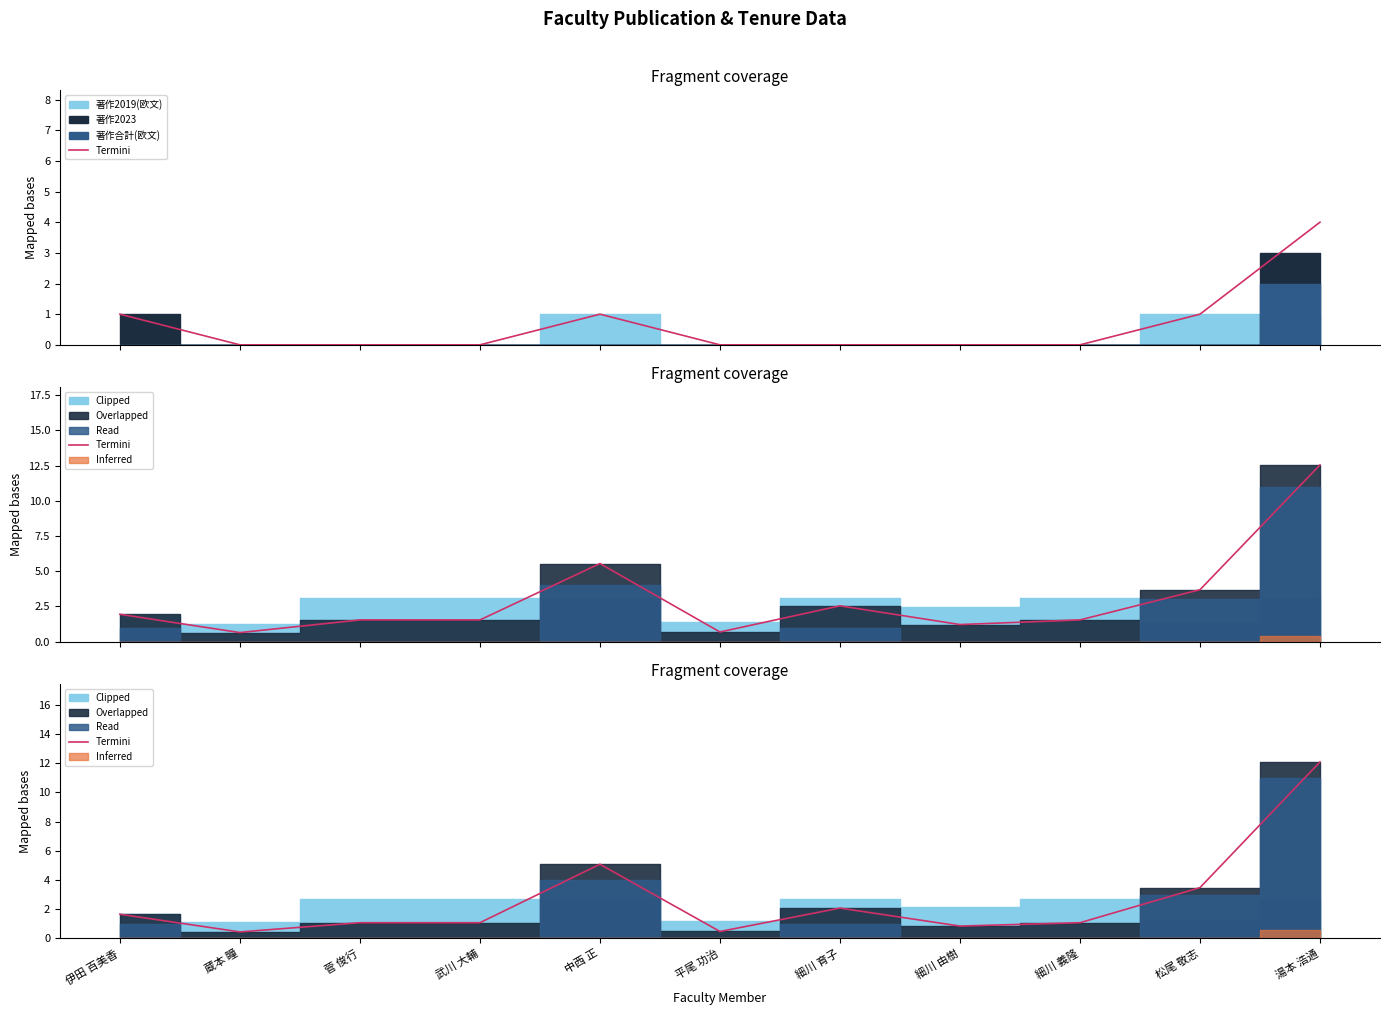

What is the sum of the values at 伊田 百美香 and 武川 大輔?

2.7